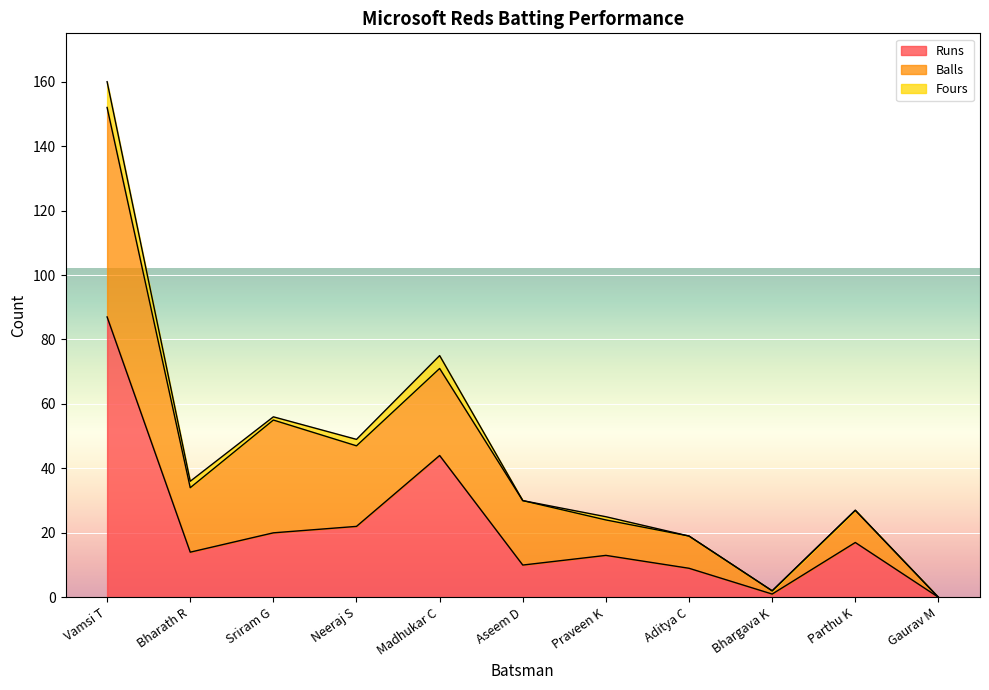

At which label does Balls reach its minimum?

Gaurav M